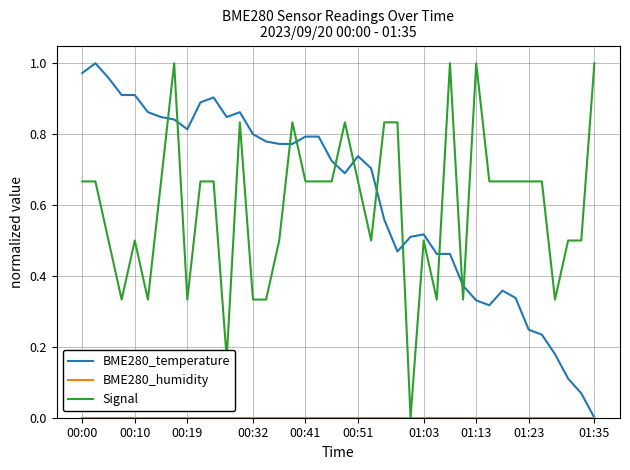

True or false: Signal and BME280_temperature intersect in this chart.

True